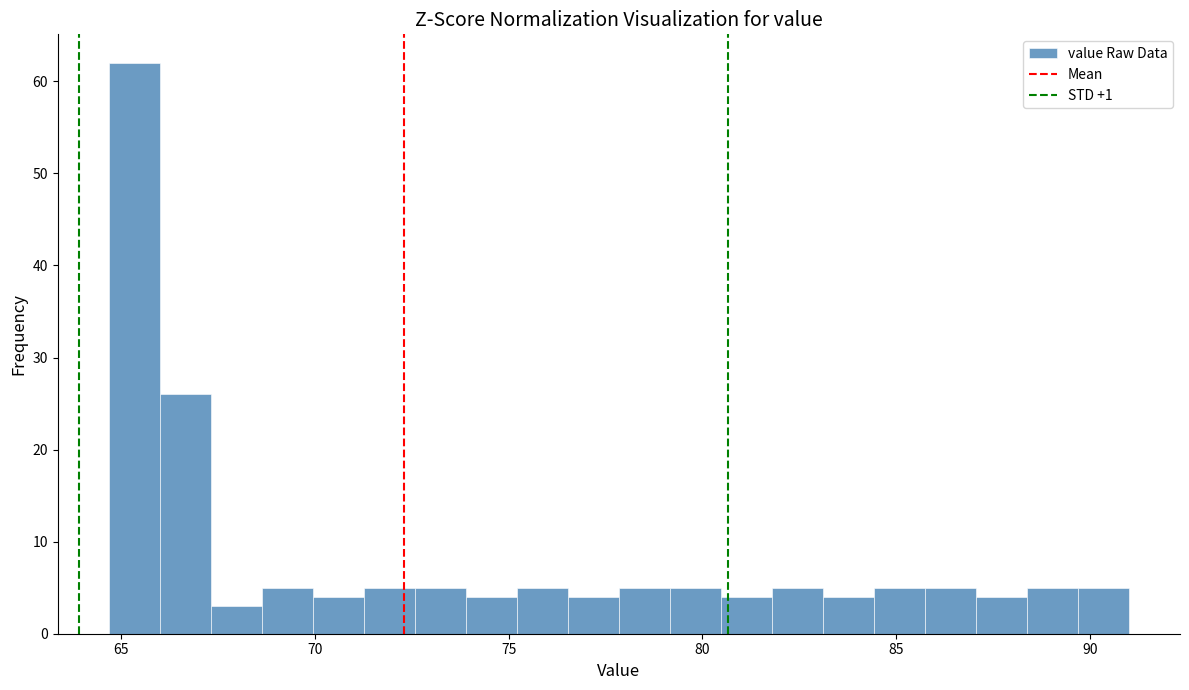

Around what value on the x-axis is the tallest bar? Give the approximate position of its centre, as read against the axis.

65.5